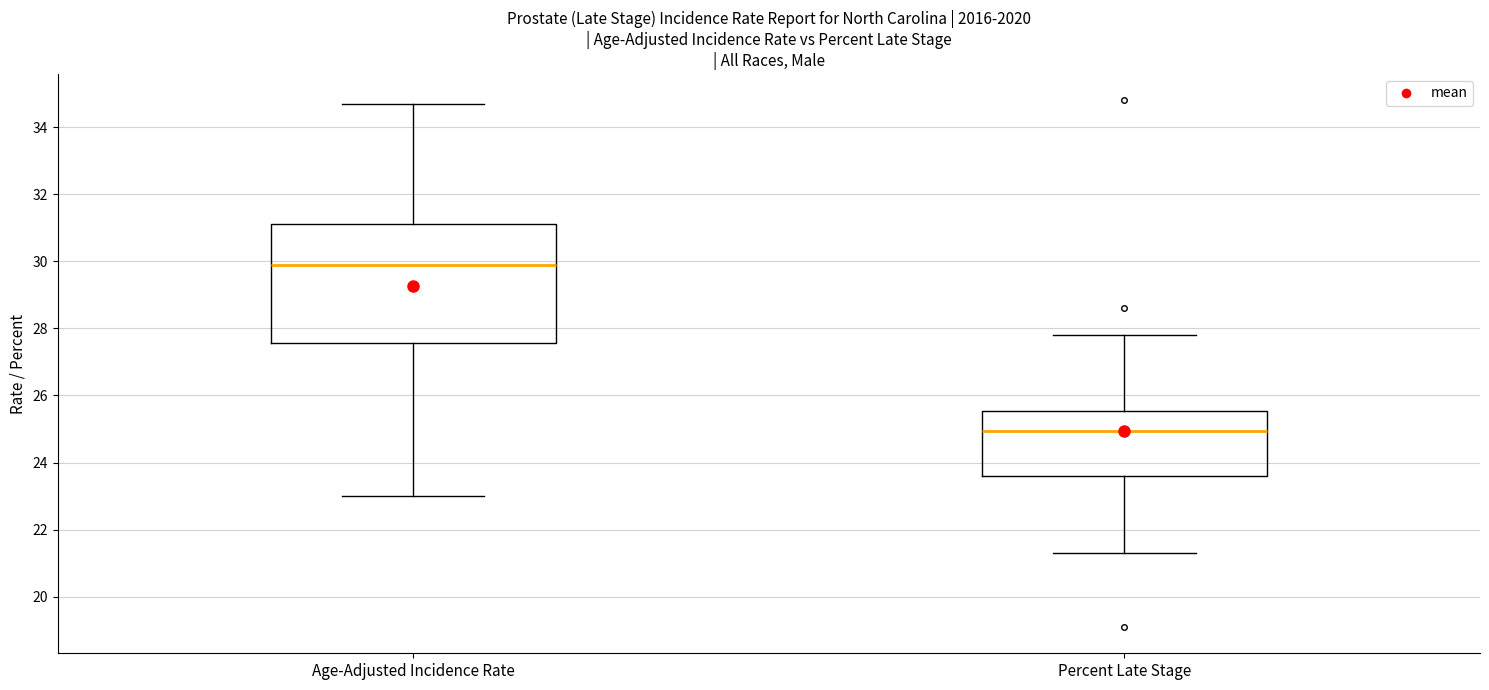

Which box is the tallest, from its lower edge to its upper edge?

Age-Adjusted Incidence Rate